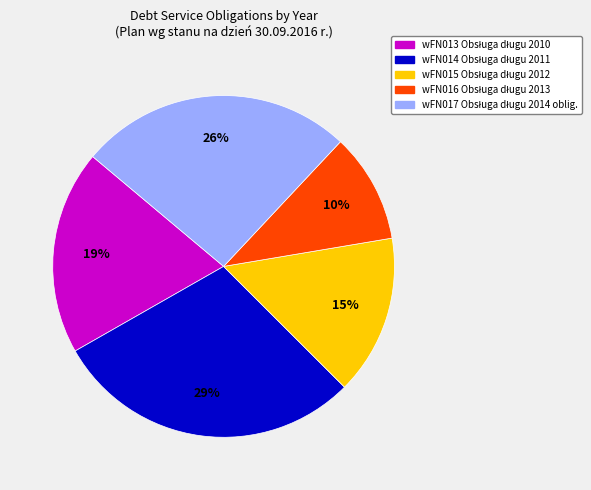

Is there a majority slice in this chart?

No